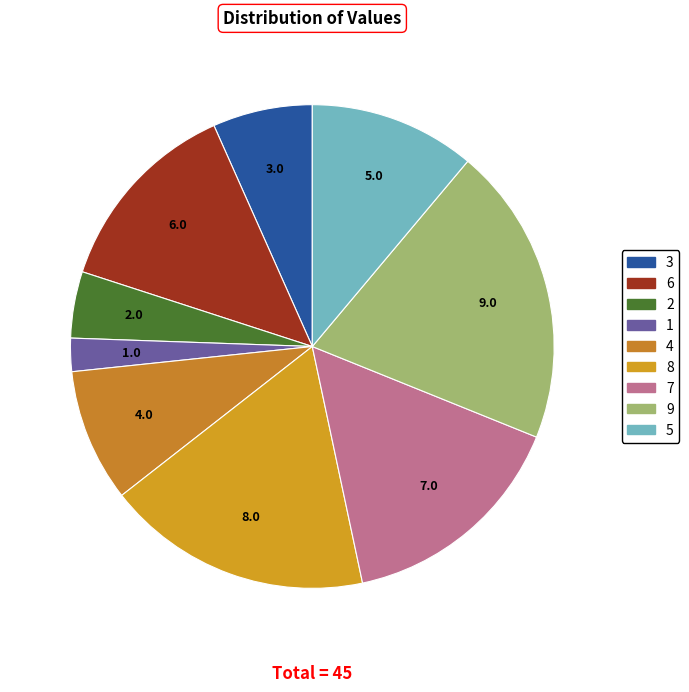

How many slices are in this pie chart?

9